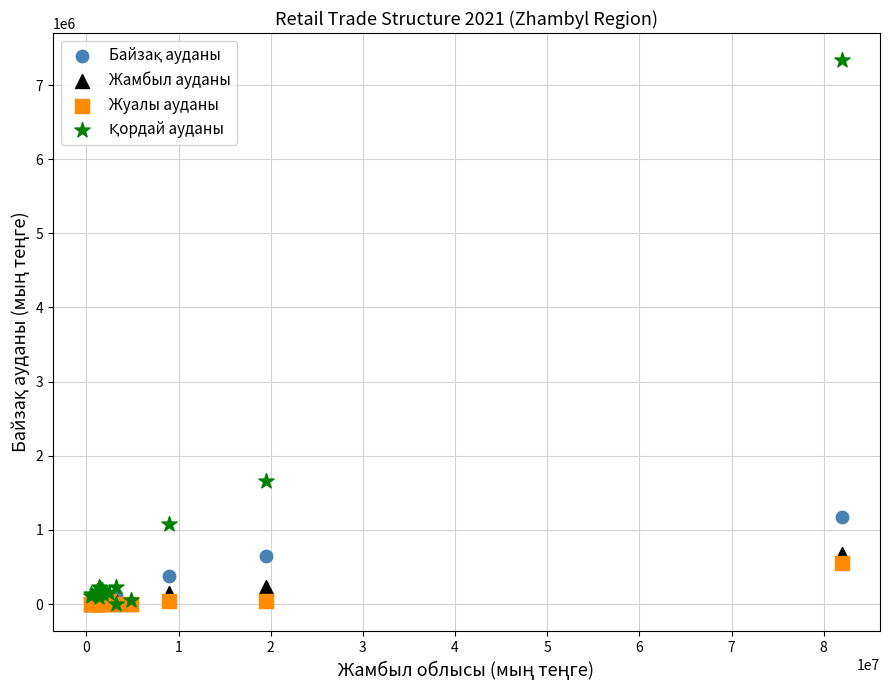

Across all series, what Y value is closest to 3667345?

1665983